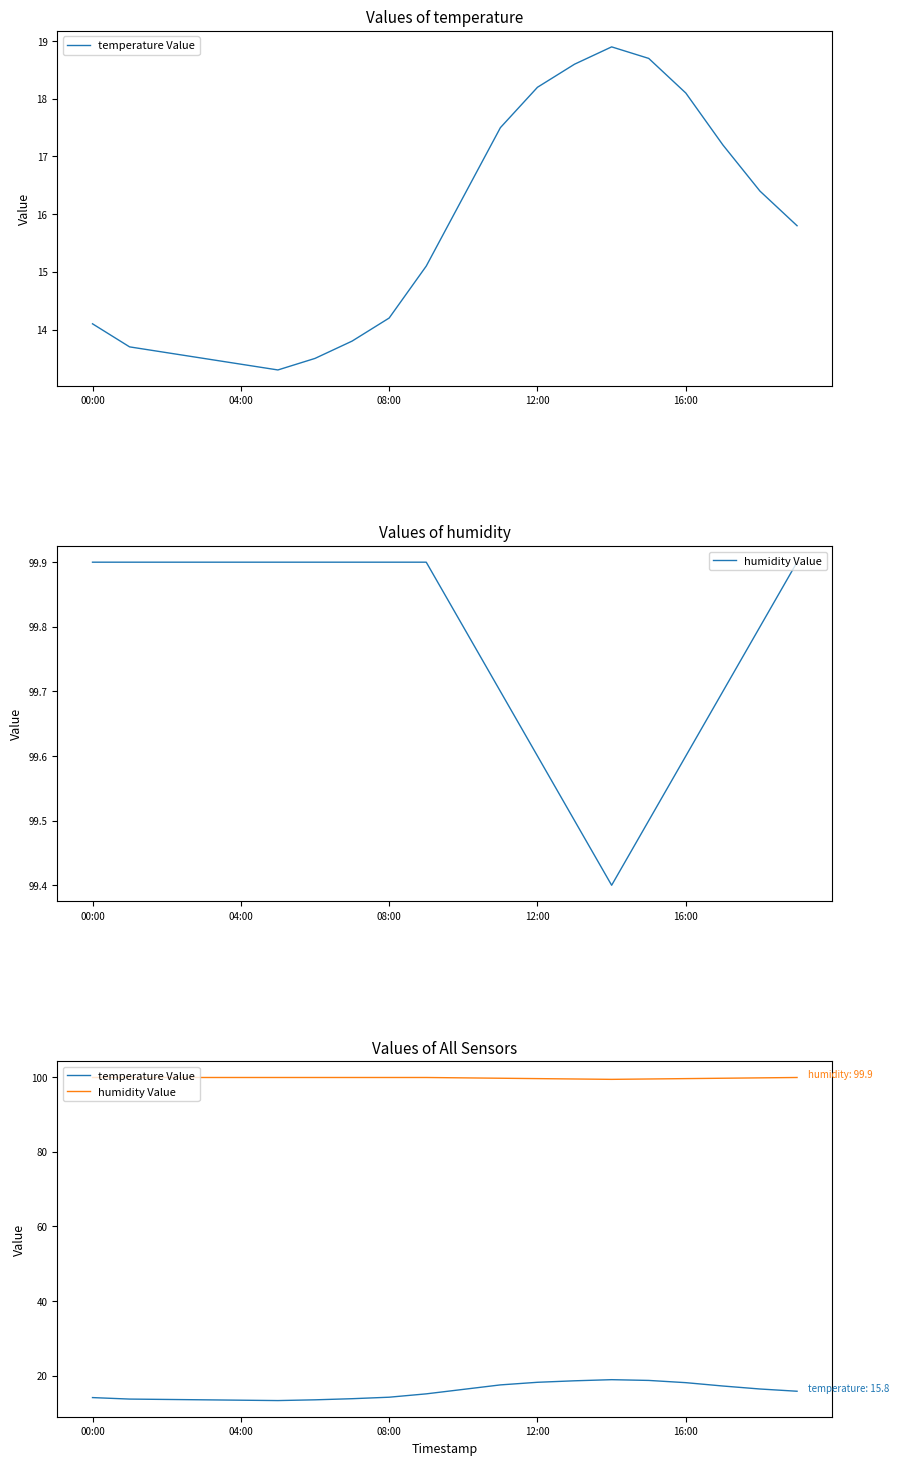

Where is the first local minimum for temperature Value?

5